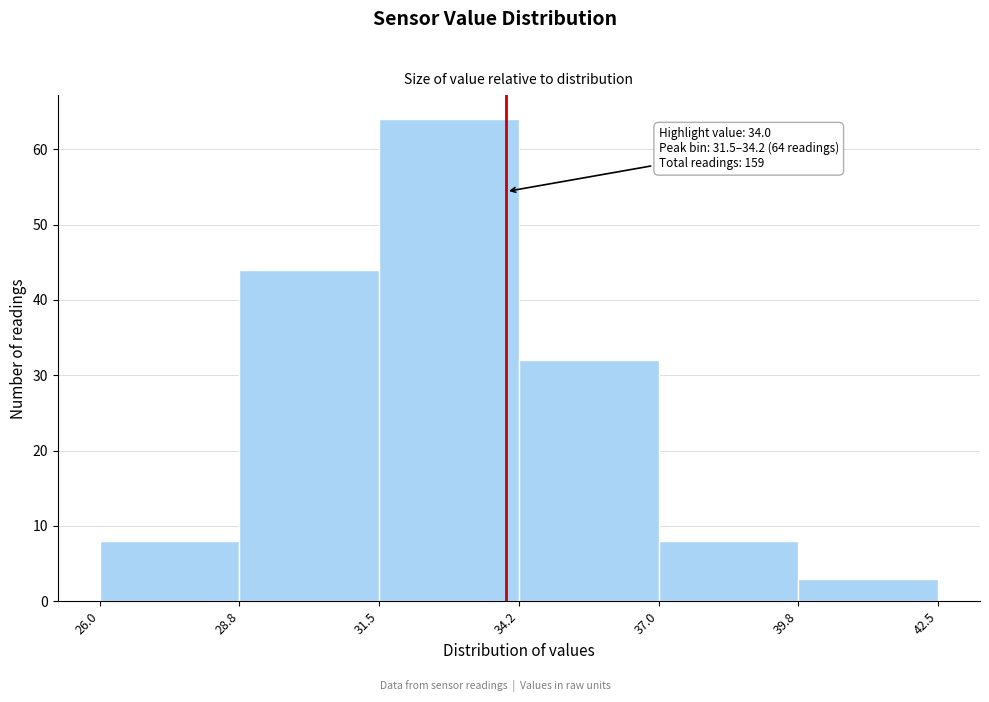

Over which range of the x-axis is the bar tallest?

31.5 to 34.2